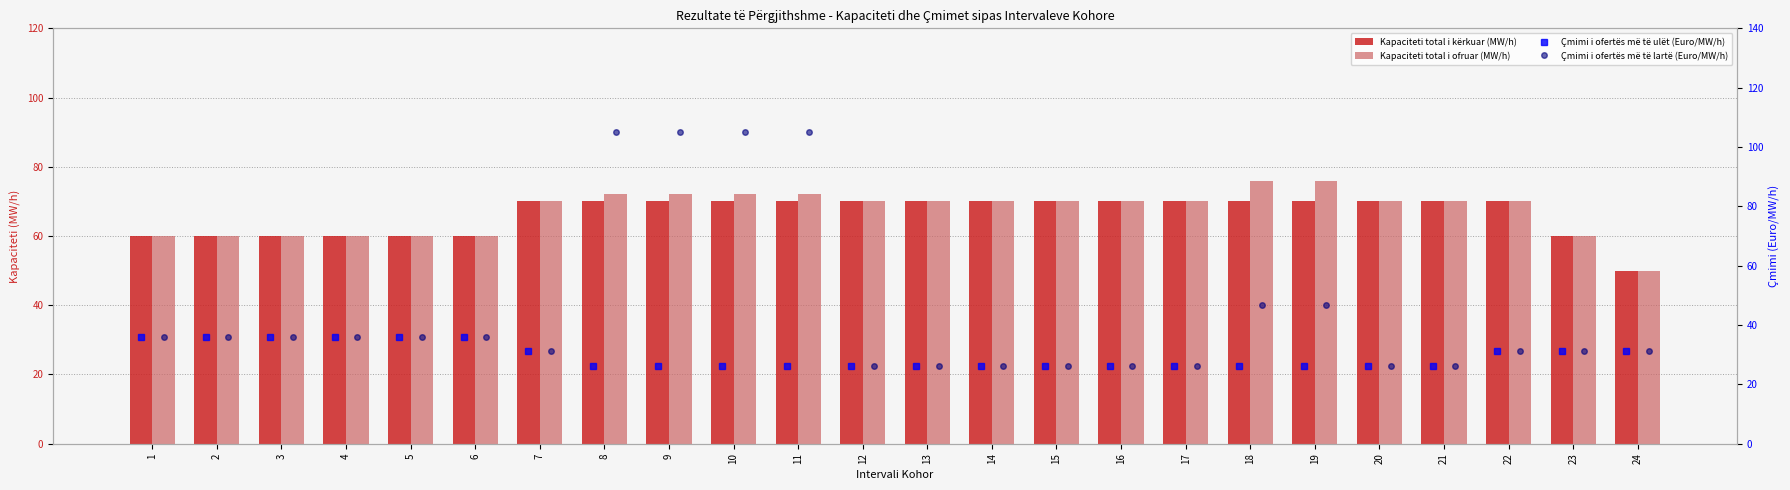

What is the sum of the Kapaciteti total i kërkuar (MW/h) values at 6 and 22?

130.0